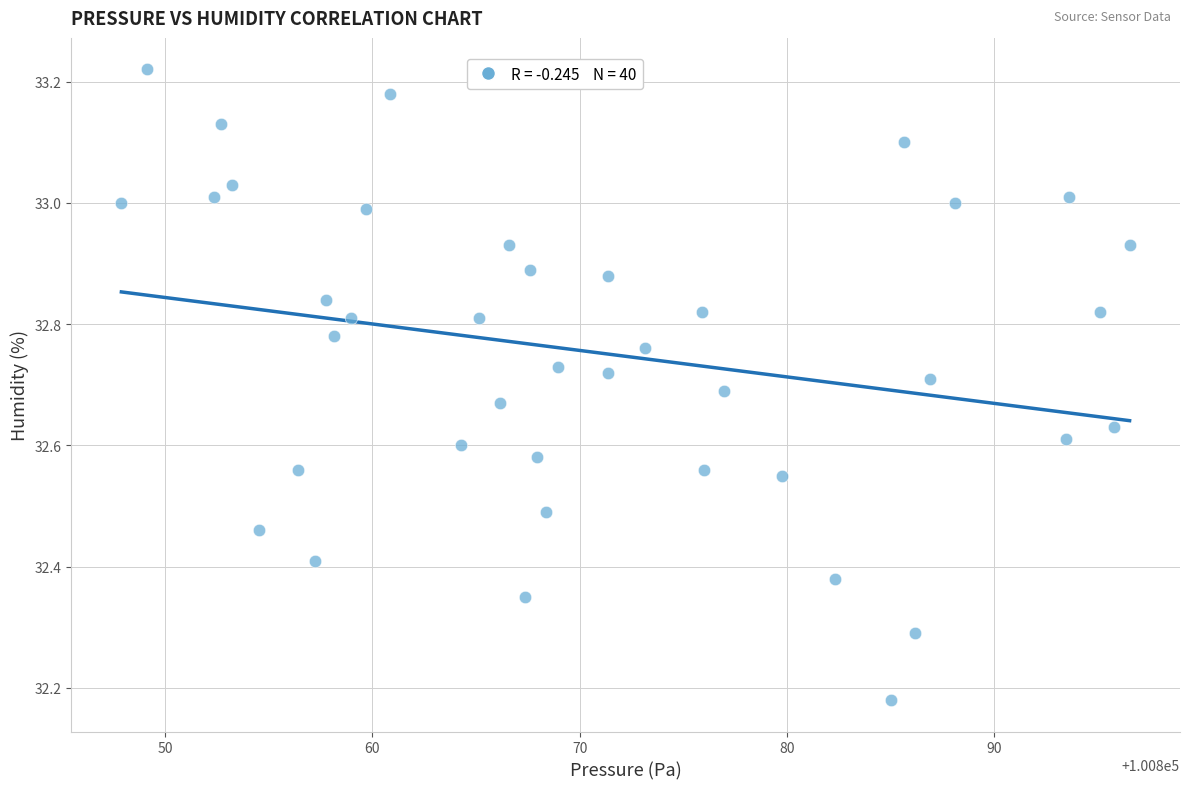

What is the range of X values (max minus min)?

48.6